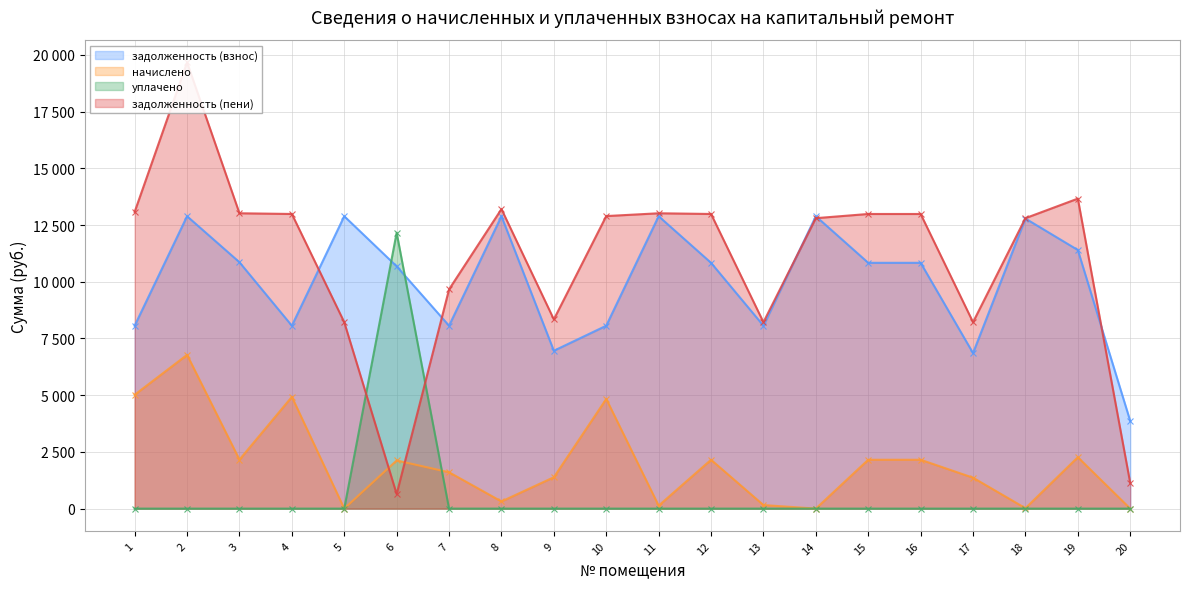

What is the difference between the second highest and second lowest values in the задолженность (взнос) series?

6034.8